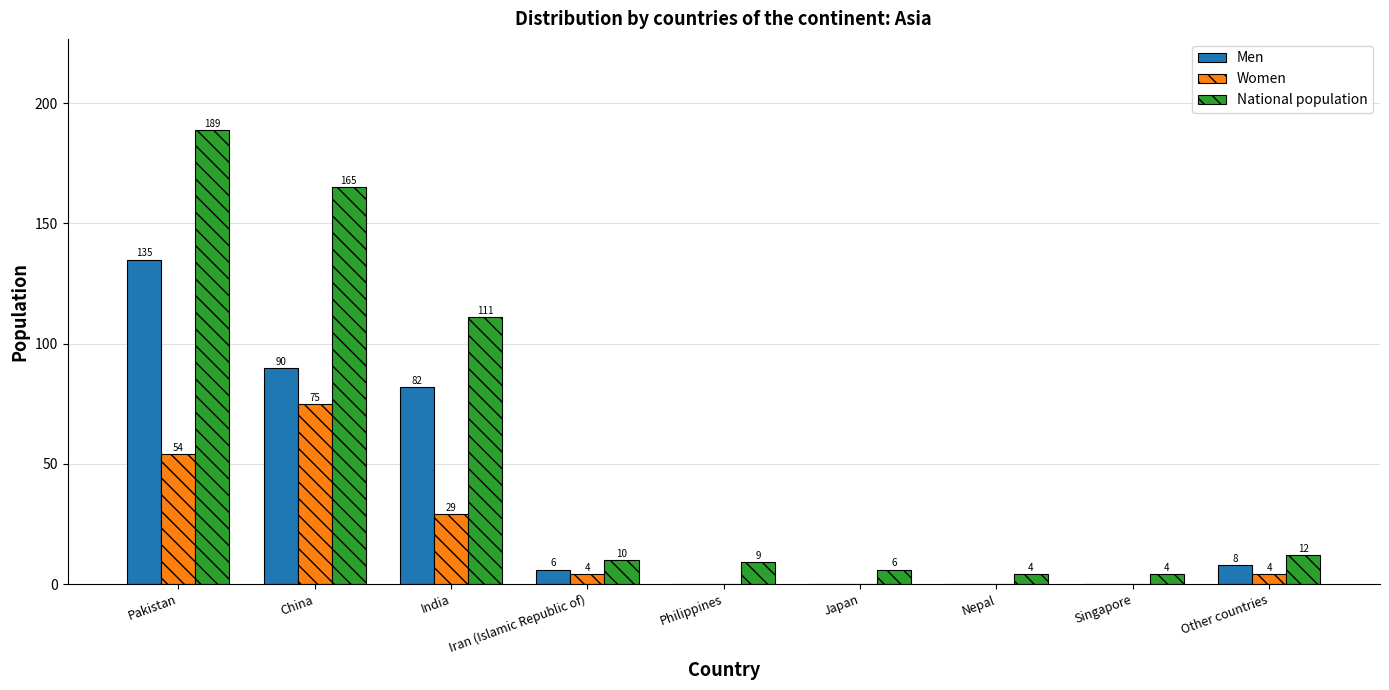

What is the total value across all series at India?

222